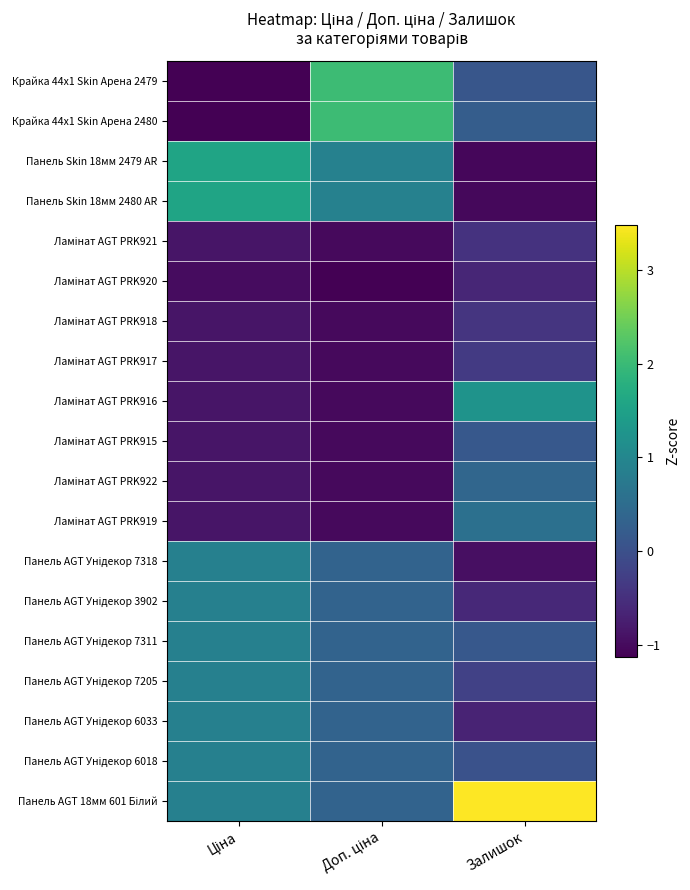

Rank the series by their maximum value, from lowest to highest.

Ламінат AGT PRK920, Ламінат AGT PRK921, Ламінат AGT PRK918, Ламінат AGT PRK917, Ламінат AGT PRK915, Ламінат AGT PRK922, Ламінат AGT PRK919, Панель AGT Унідекор 7318, Панель AGT Унідекор 3902, Панель AGT Унідекор 7311, Панель AGT Унідекор 7205, Панель AGT Унідекор 6033, Панель AGT Унідекор 6018, Ламінат AGT PRK916, Панель Skin 18мм 2479 AR, Панель Skin 18мм 2480 AR, Крайка 44x1 Skin Арена 2479, Крайка 44x1 Skin Арена 2480, Панель AGT 18мм 601 Білий